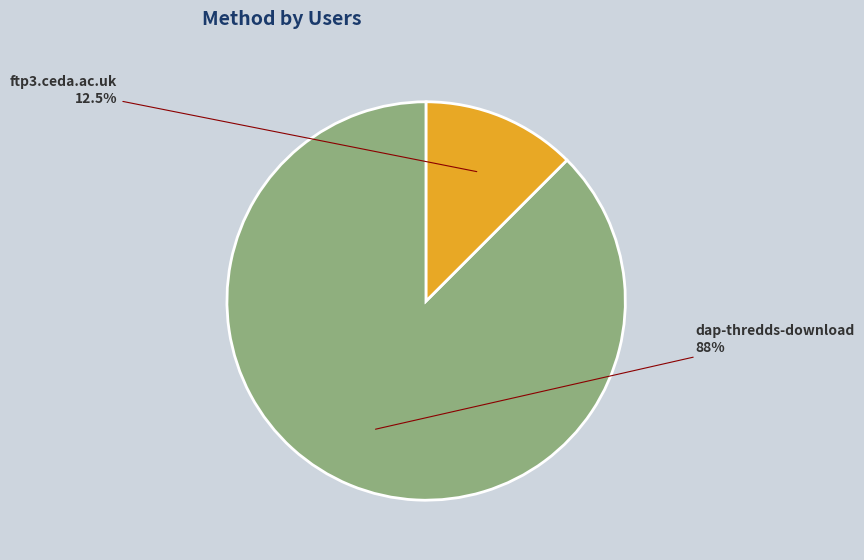

Is the sum of dap-thredds-download and ftp3.ceda.ac.uk greater than half?

Yes